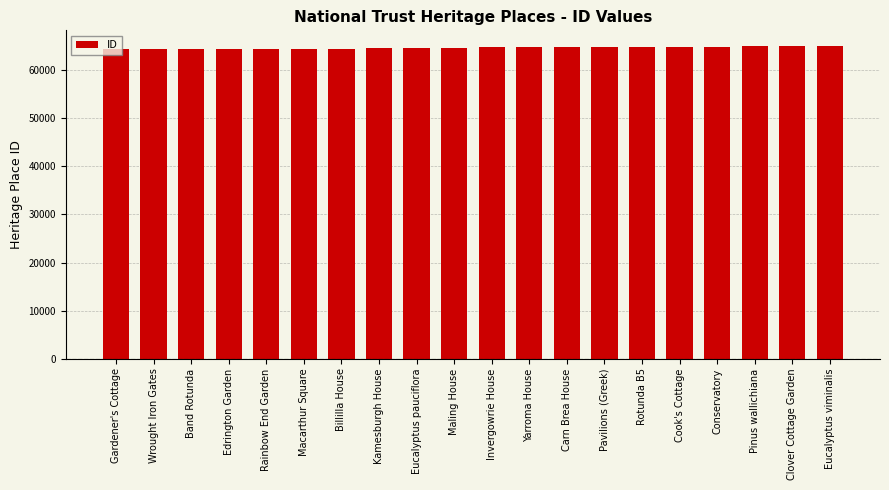

What is the value of the 8th bar from the left?

64573